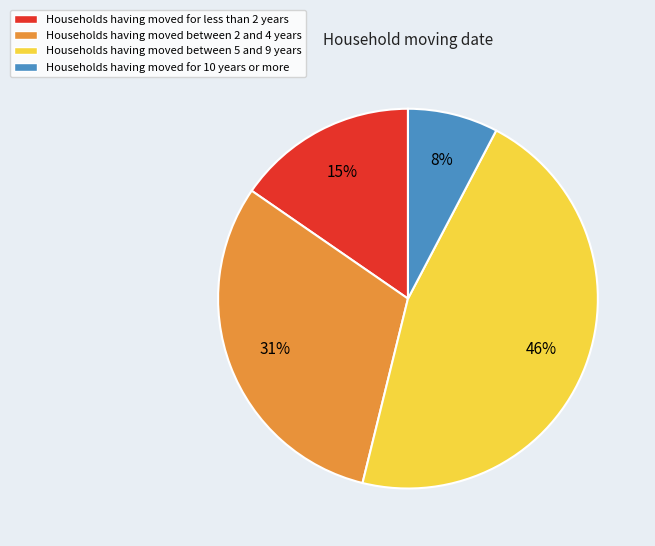

Count the number of slices in the pie.

4